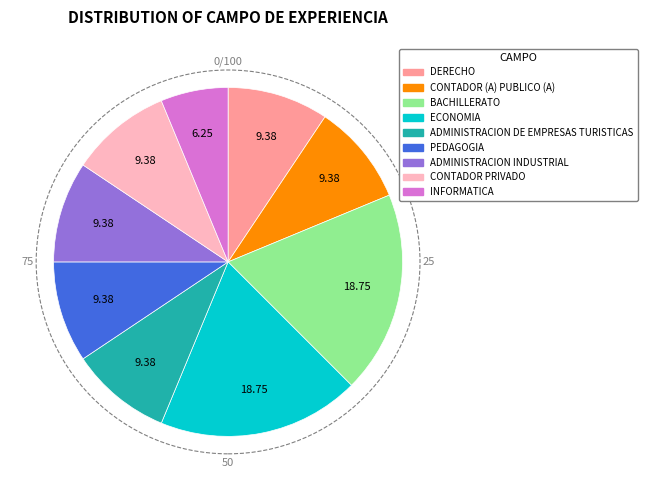

Combined, do PEDAGOGIA and ADMINISTRACION DE EMPRESAS TURISTICAS account for over 50%?

No